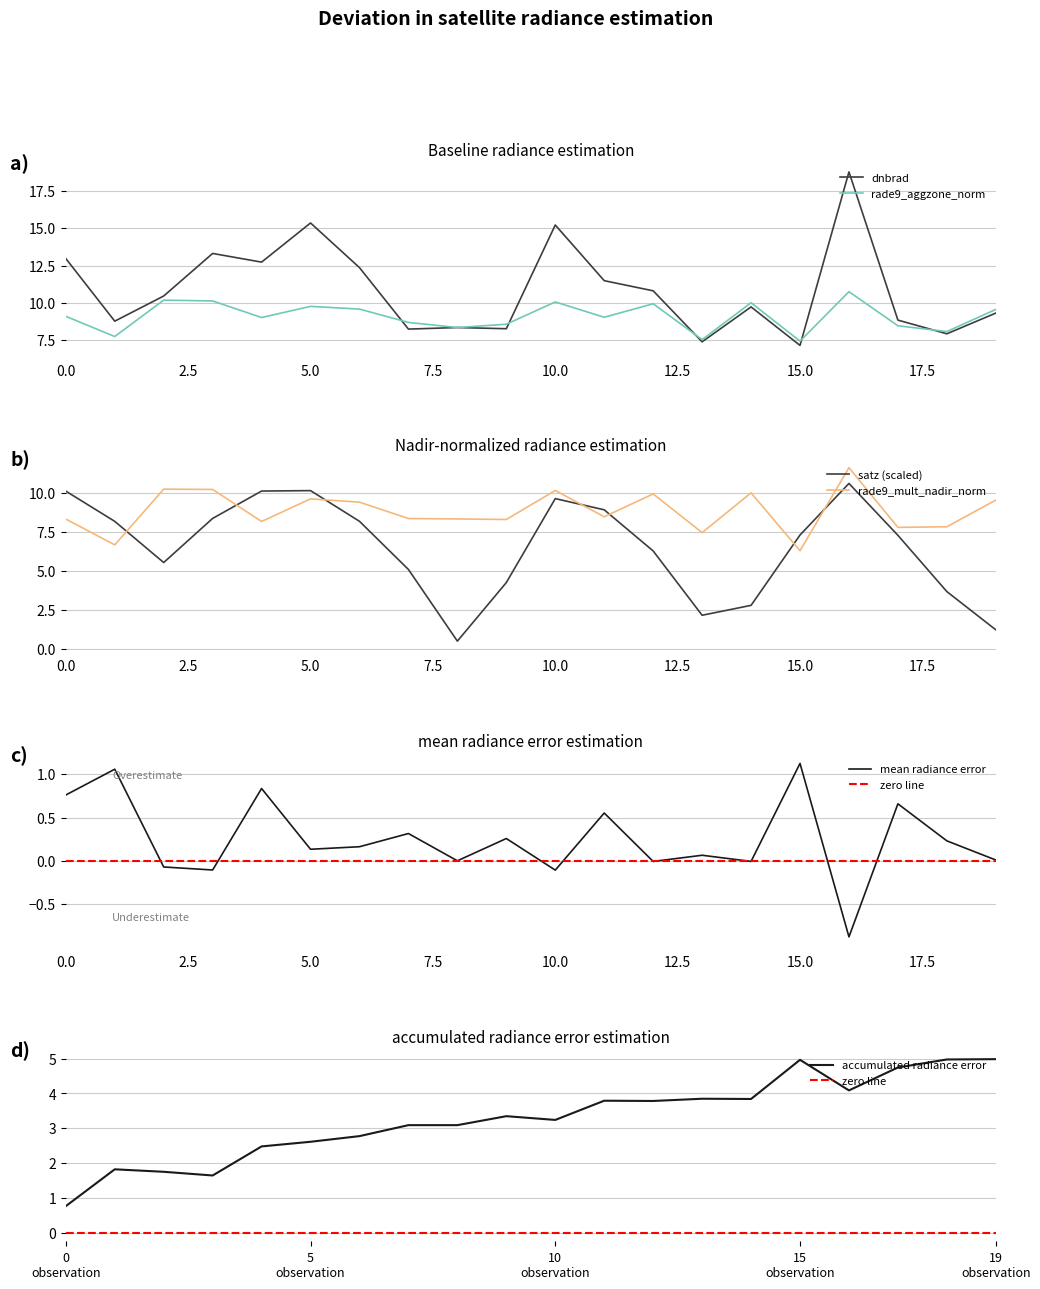

Is it true that rade9_aggzone_norm equals 9.1 at 0.0?

True